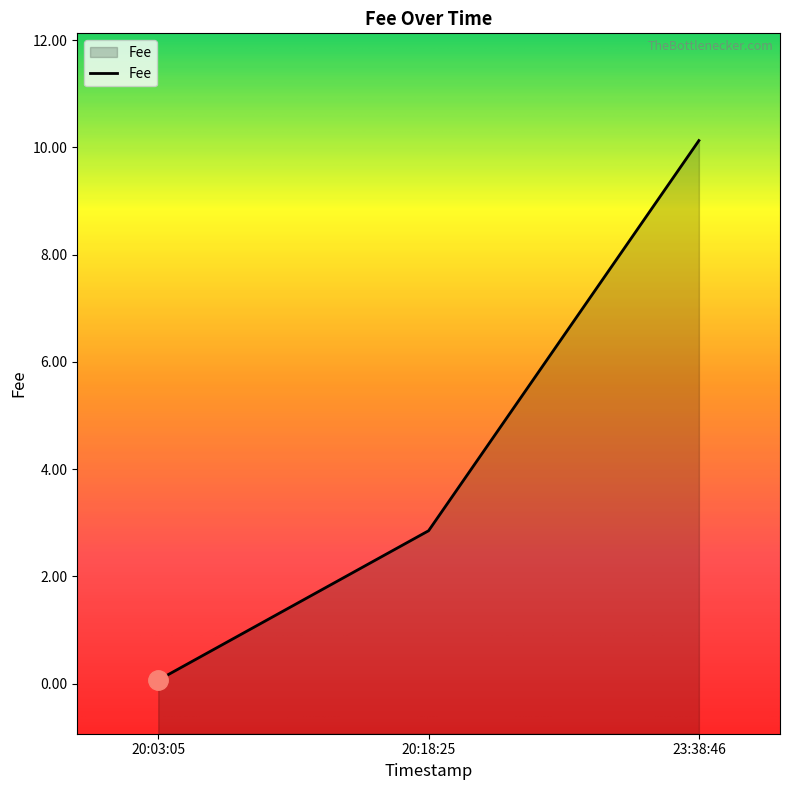

True or false: the data shows 10.1 at 23:38:46.

True